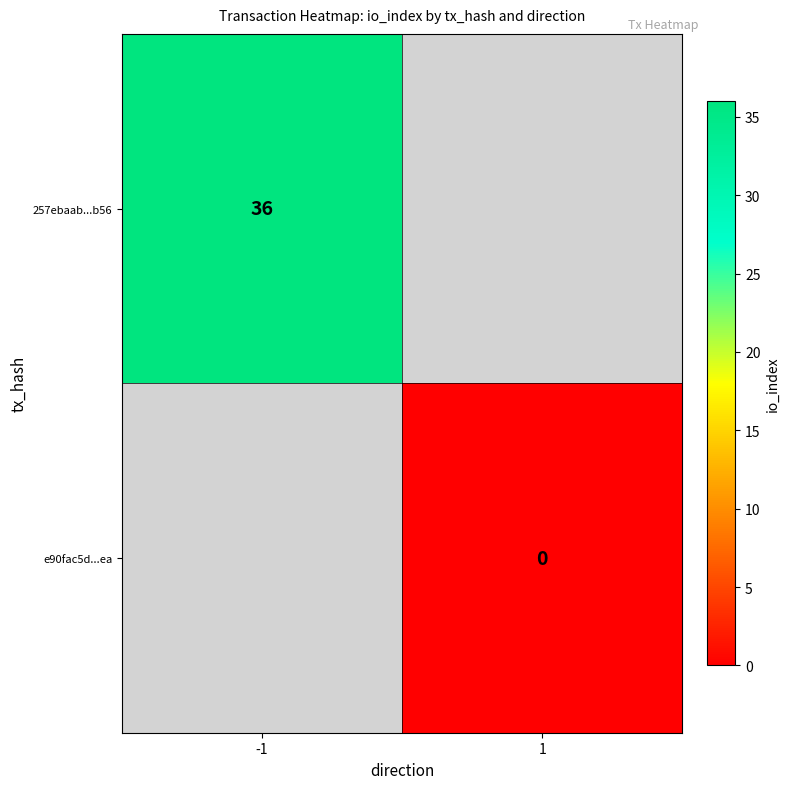

Is it true that 257ebaab...b56 equals 36 at -1?

True